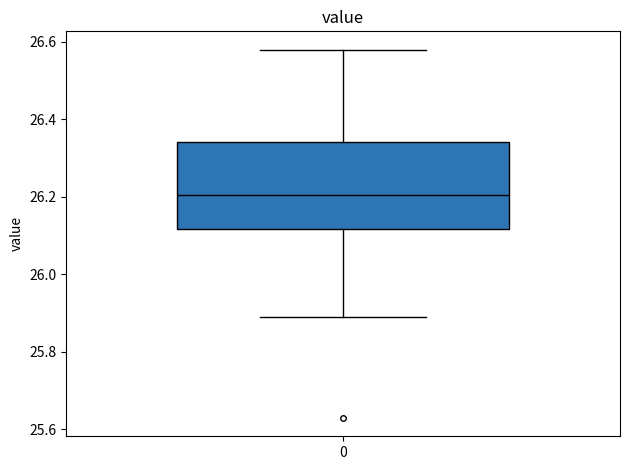

Where does the lower whisker of the box at x = 0 end on the y-axis? The values are not printed on the chart, so give them approximately, as read against the axis.

25.90